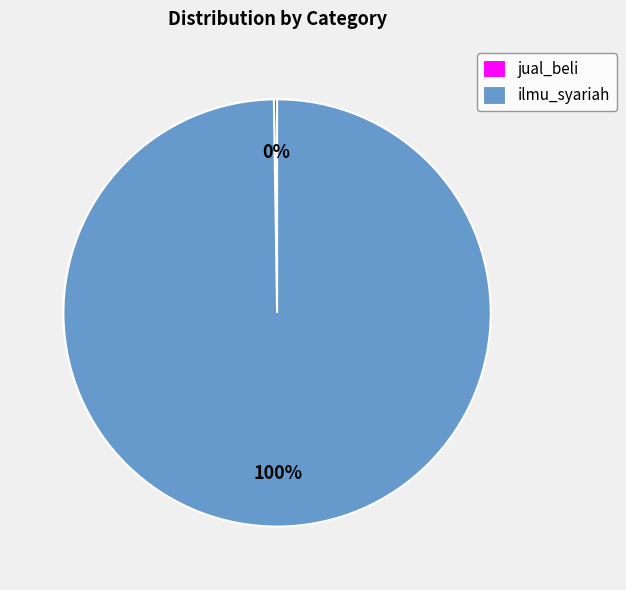

True or false: ilmu_syariah accounts for 93% of the total.

False